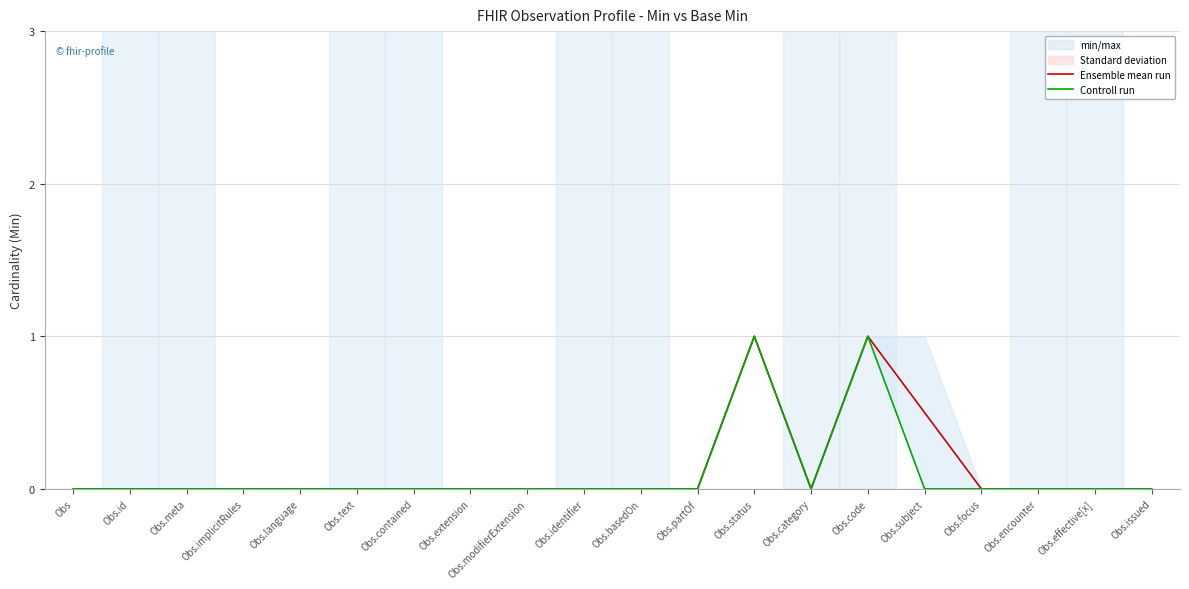

What is the label of the 19th point from the right?

Obs.id